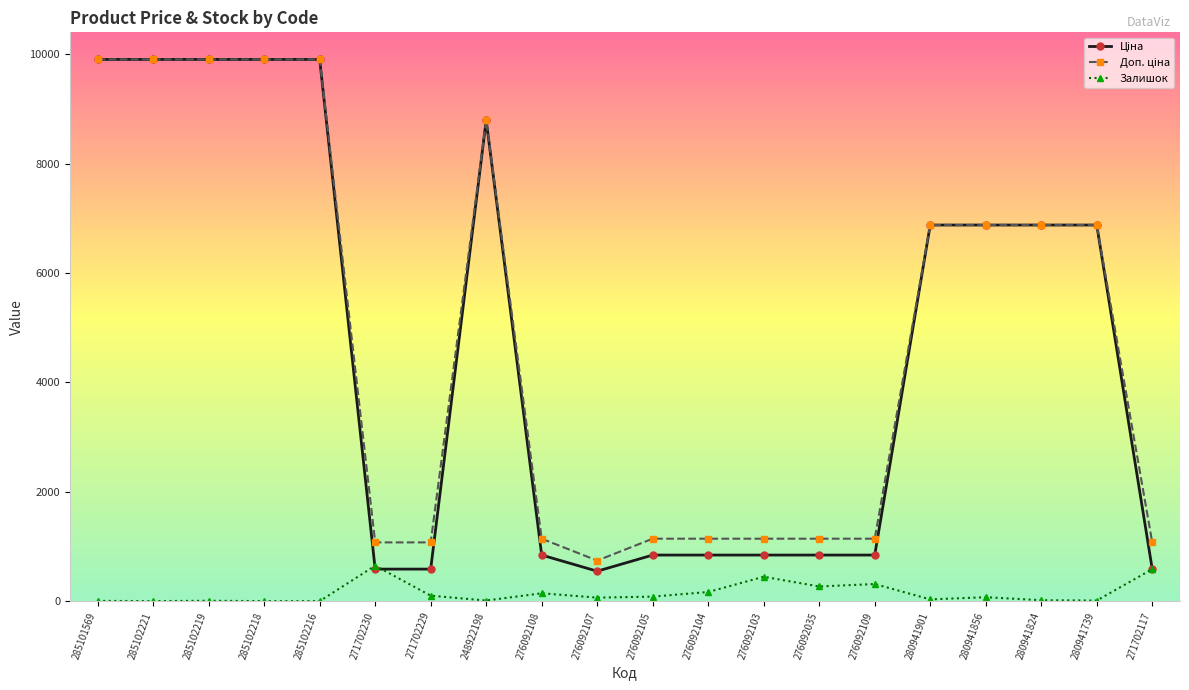

What is the greatest value displayed?

9908.5